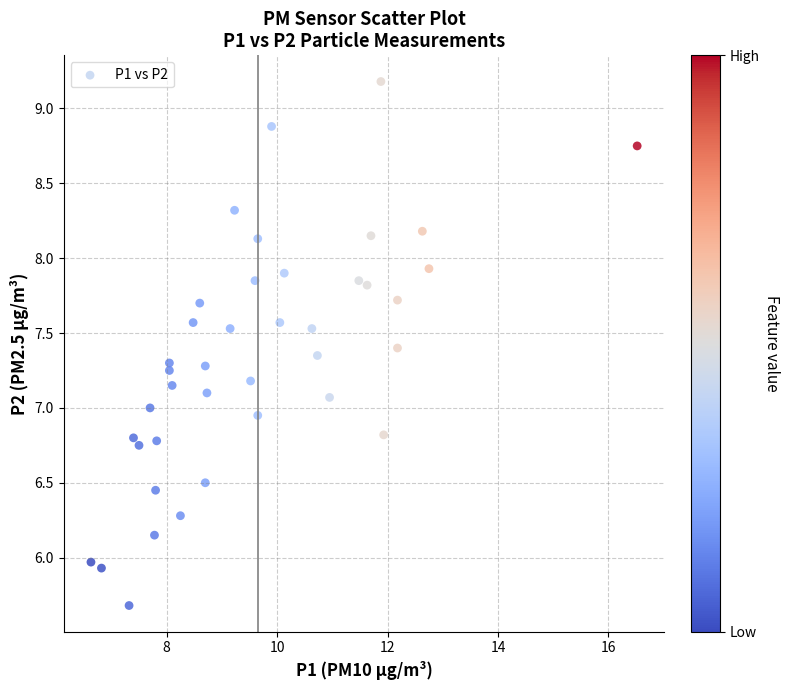

What is the range of Y values (max minus min)?

3.5